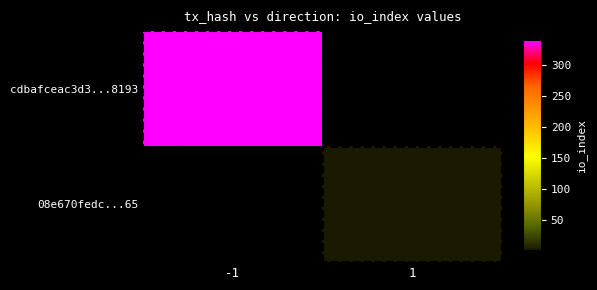

What is the smallest value displayed?

2.0